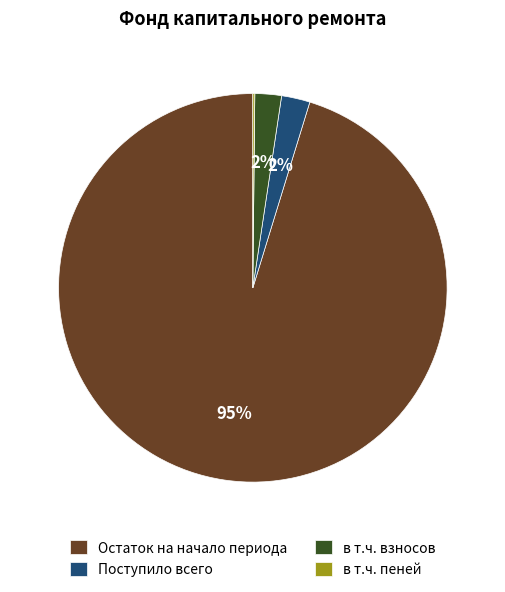

To the nearest percent, what percentage of the pie is в т.ч. взносов?

2%